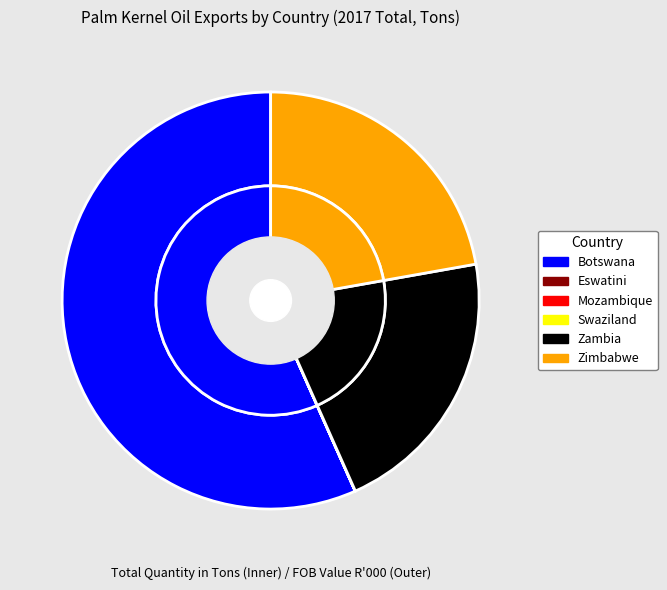

What percentage is the Zambia slice, to the nearest percent?

21%